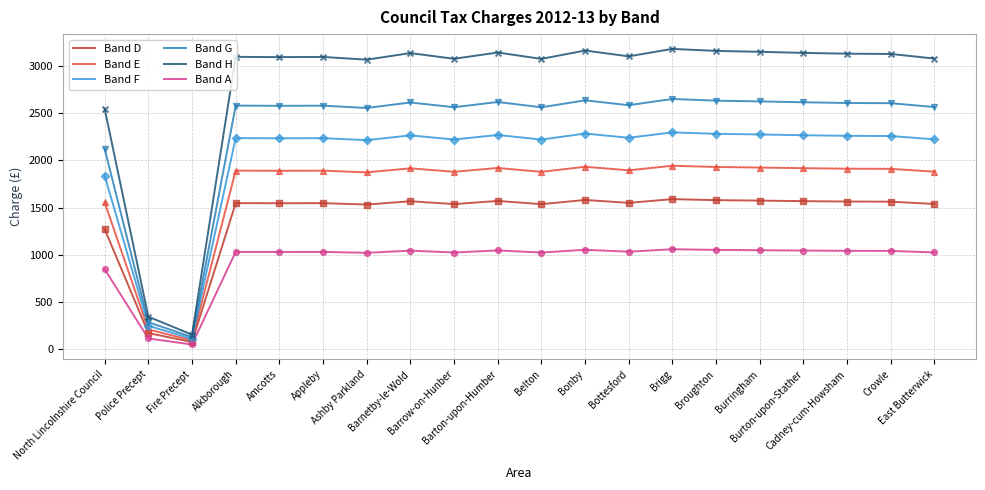

Which series has the largest total across all categories?

Band H